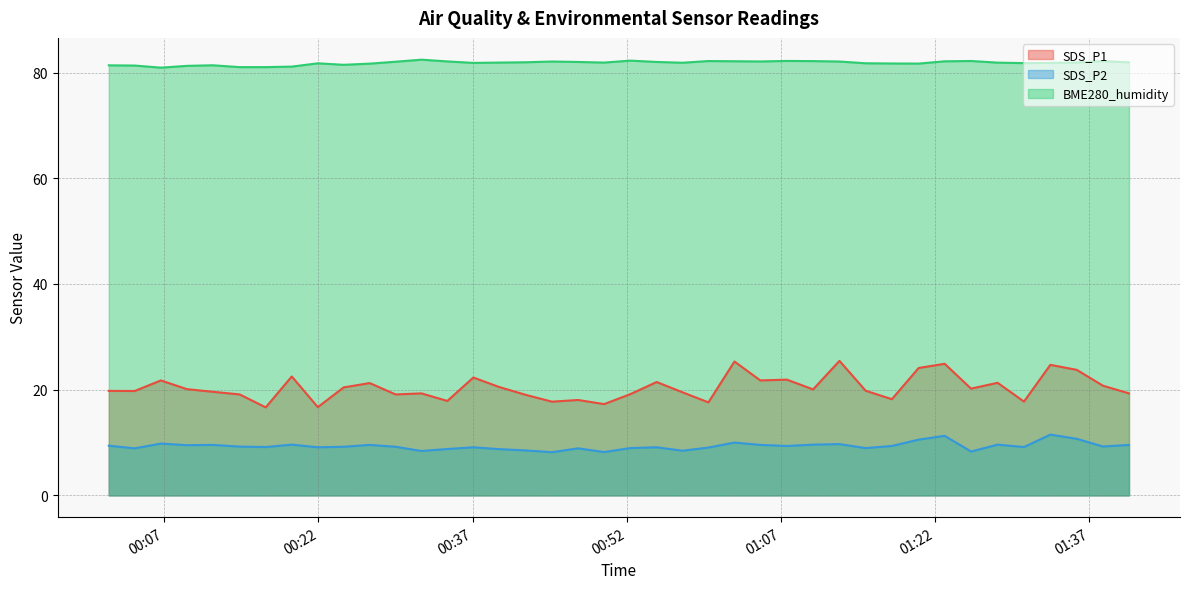

At which label does SDS_P2 first exceed 9?

2021/06/25 00:01:36